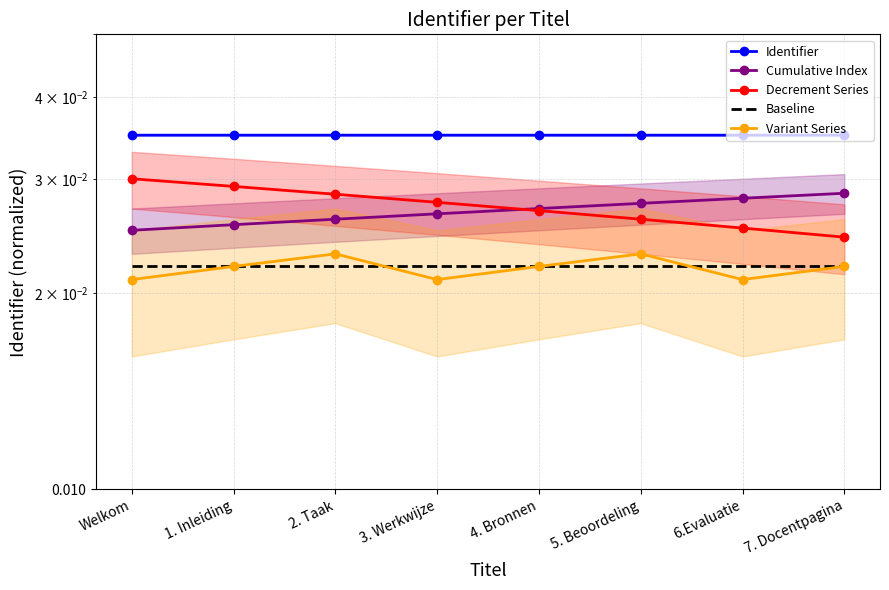

How many Variant Series values are between 0 and 1?

8